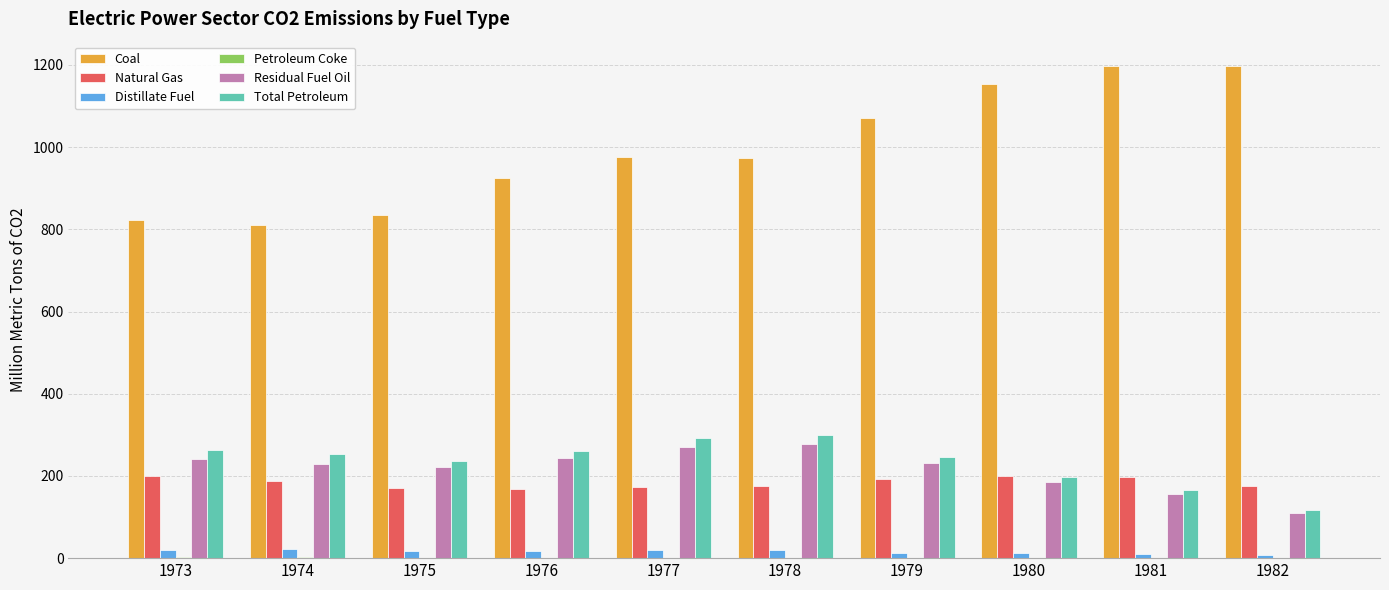

Which series changed the most between 1973 and 1977?

Coal